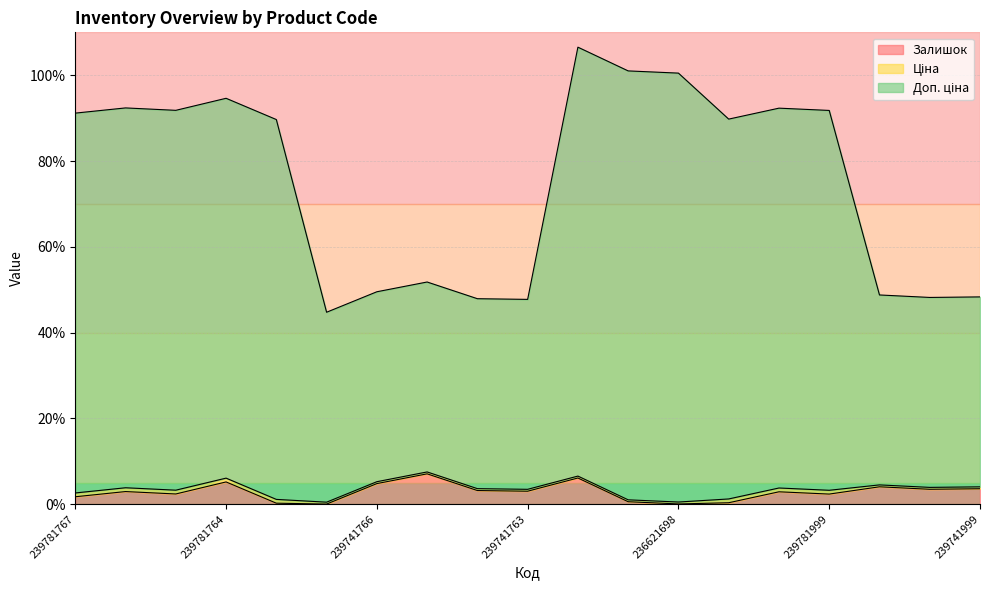

What is the minimum value for Доп. ціна?

44.7